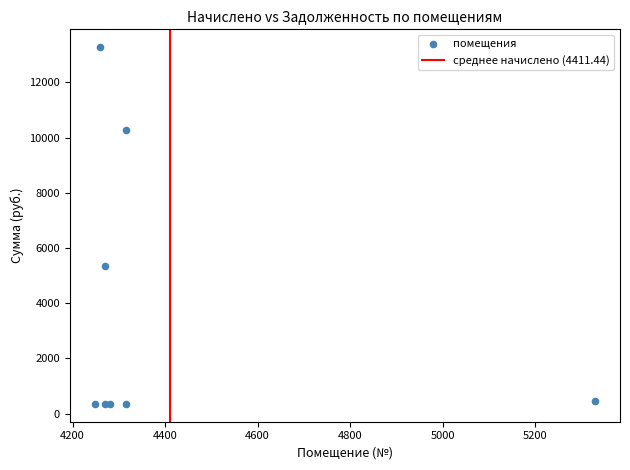

What Y value in the scatter plot is closest to 6814?

5330.5